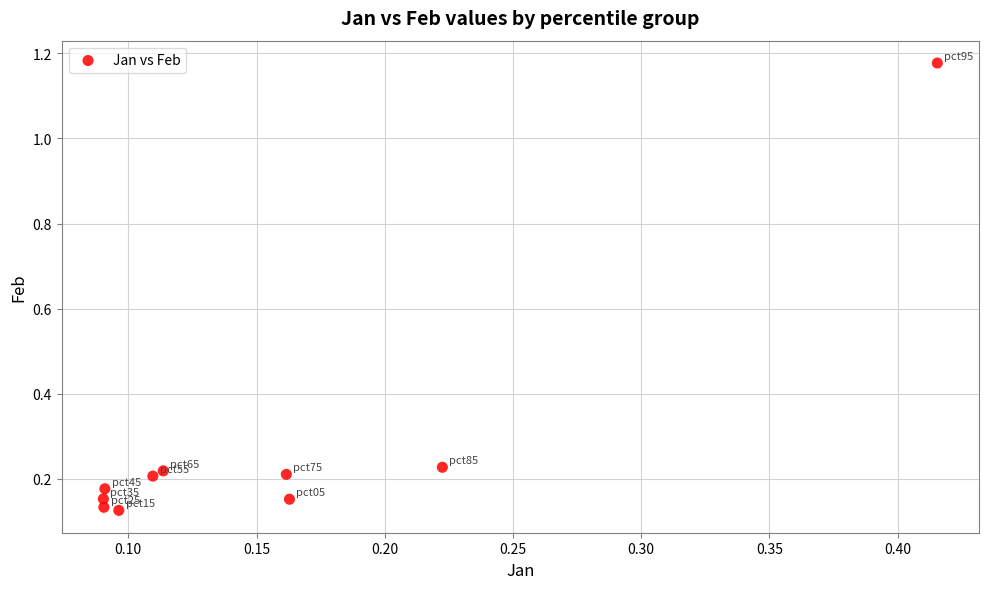

What is the range of Y values (max minus min)?

1.1